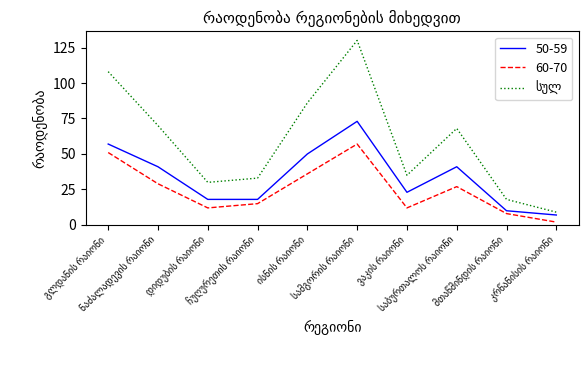

What is the highest value of the 60-70 series?

57